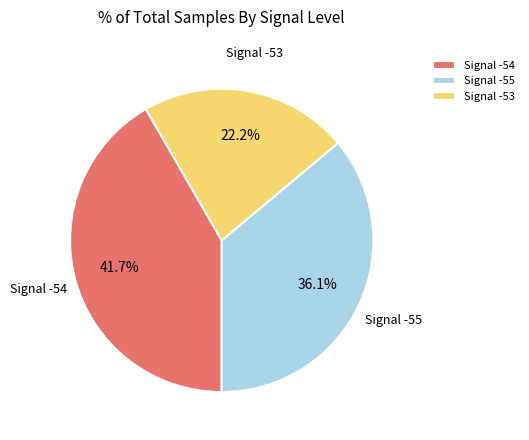

Between Signal -54 and Signal -55, which is larger?

Signal -54